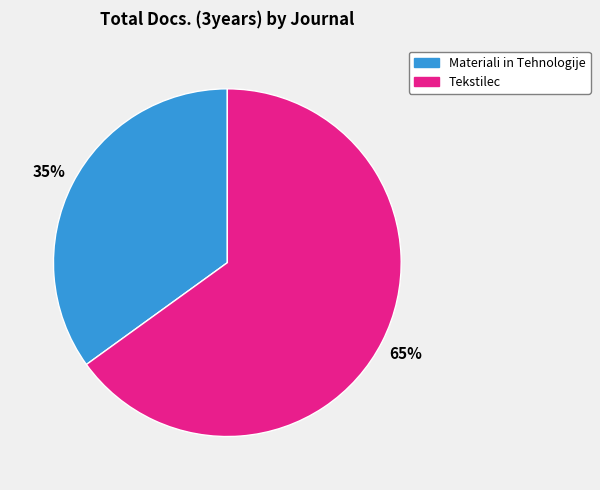

What is the ratio of the value at Materiali in Tehnologije to the value at Tekstilec?

0.5